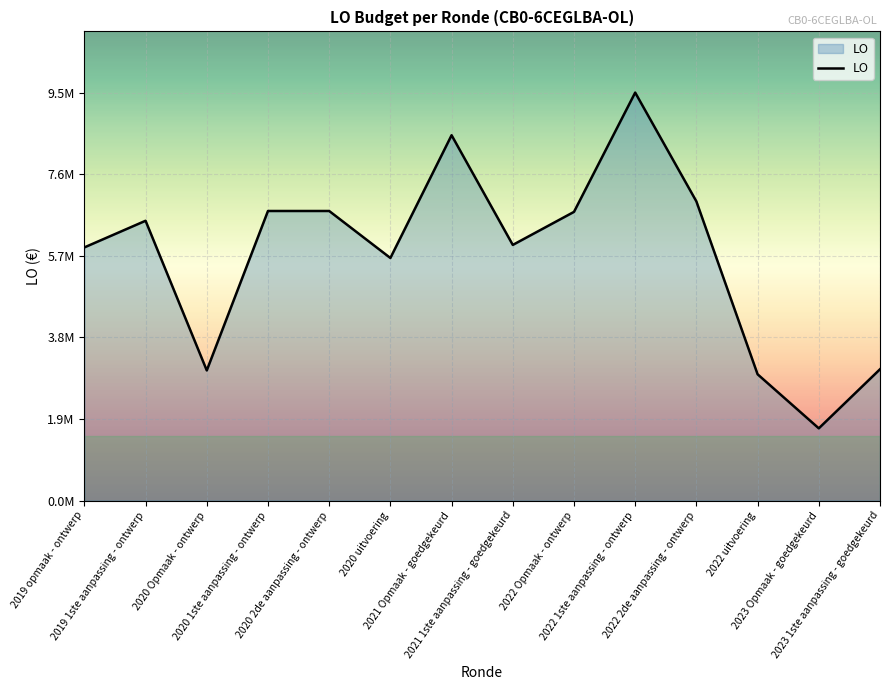

Which category has the lowest value across all series?

2023 Opmaak - goedgekeurd